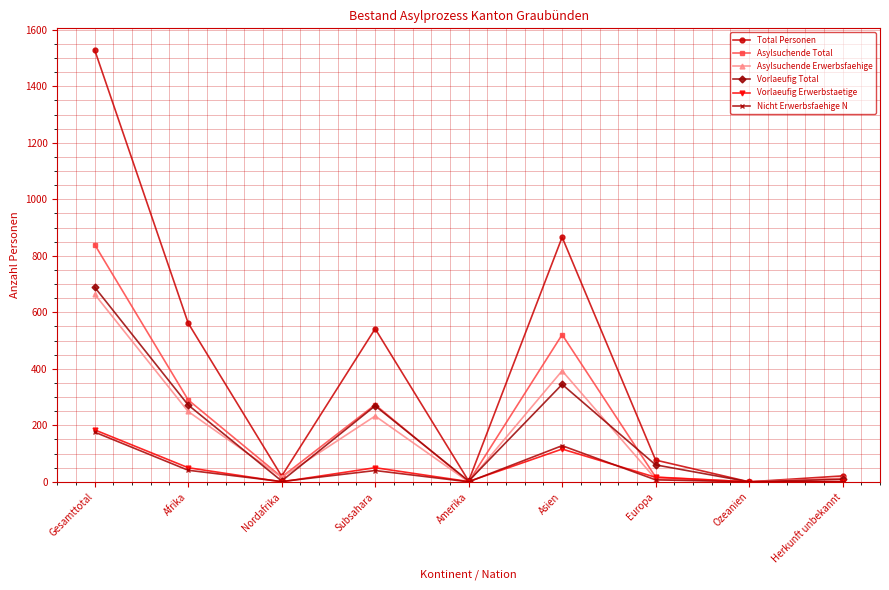

Is the value of Vorlaeufig Total at Ozeanien greater than the value of Total Personen at Asien?

No